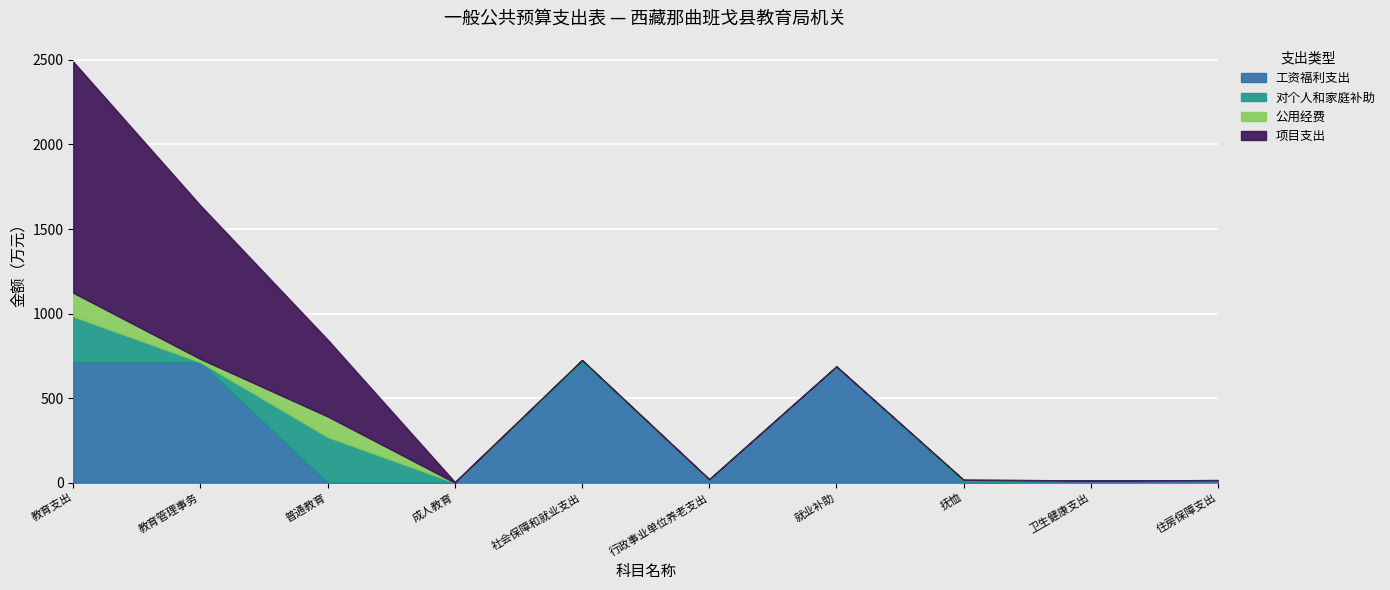

Between 就业补助 and 行政事业单位养老支出, which is larger?

就业补助